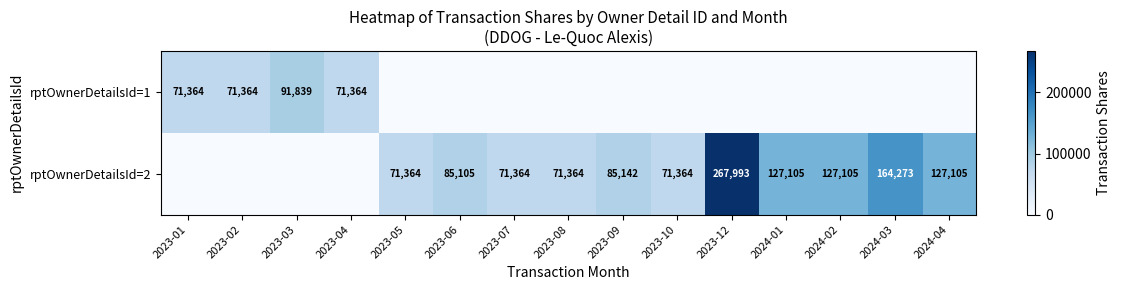

True or false: row_0 has a value of 40122 at 2023-05.

False